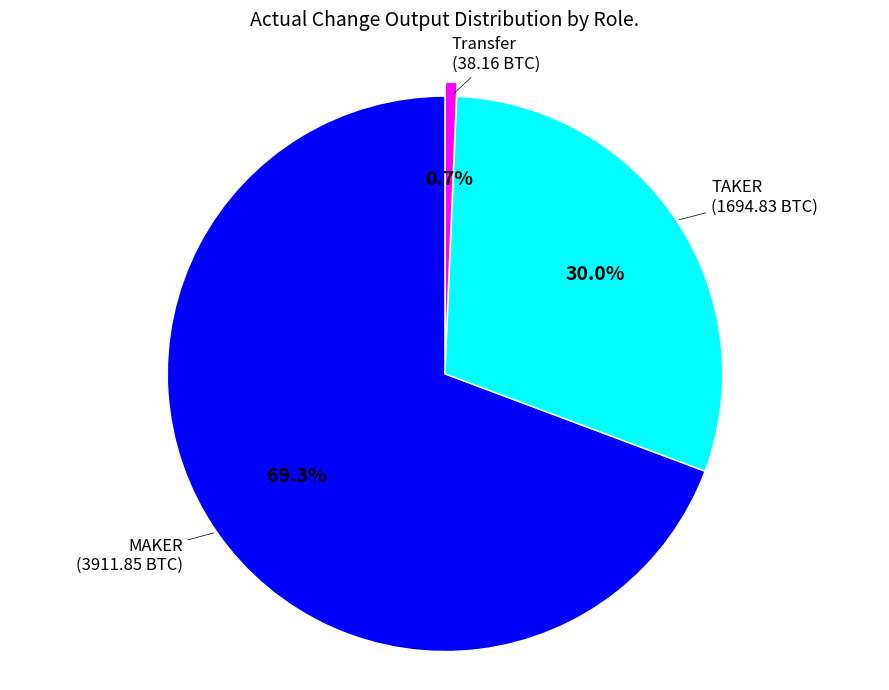

To the nearest percent, what is the difference between the largest and smallest slice percentages?

69%